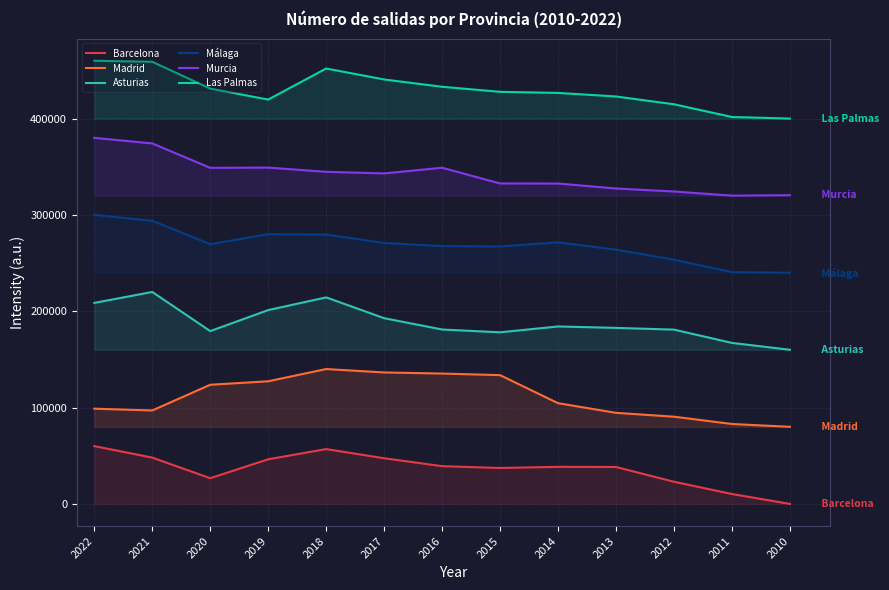

True or false: Barcelona and Asturias cross at least once.

False